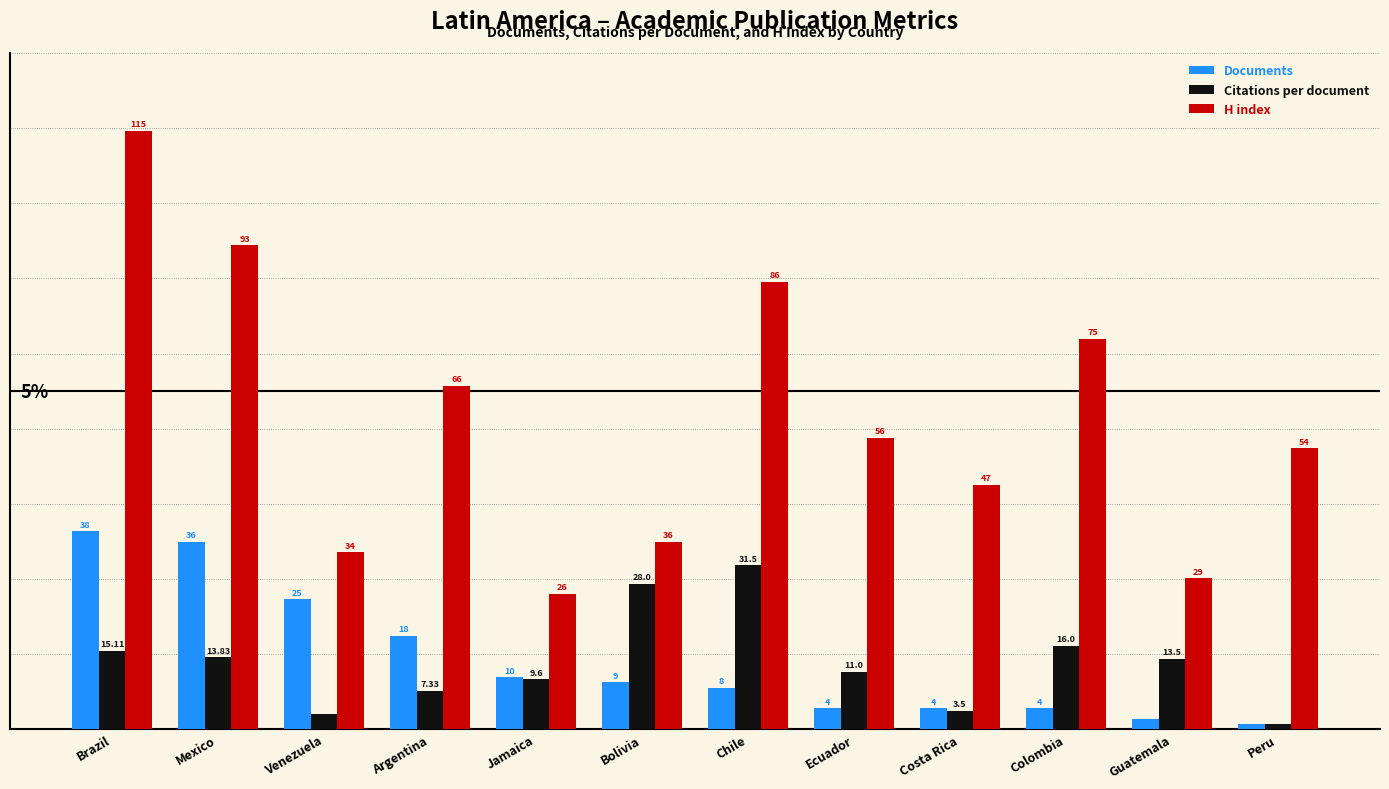

Rank the categories by Citations per document value from highest to lowest.

Chile, Bolivia, Colombia, Brazil, Mexico, Guatemala, Ecuador, Jamaica, Argentina, Costa Rica, Venezuela, Peru